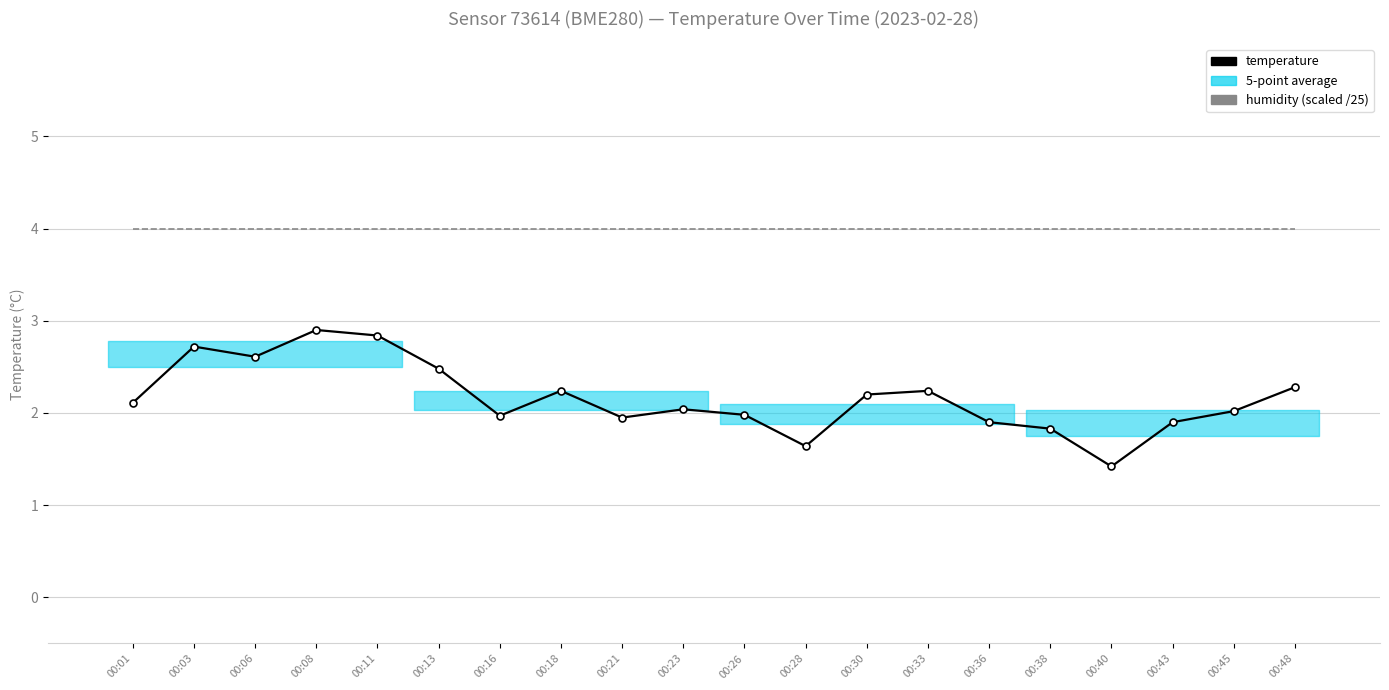

What is the value of the temperature point at the 19th from the left?

2.0